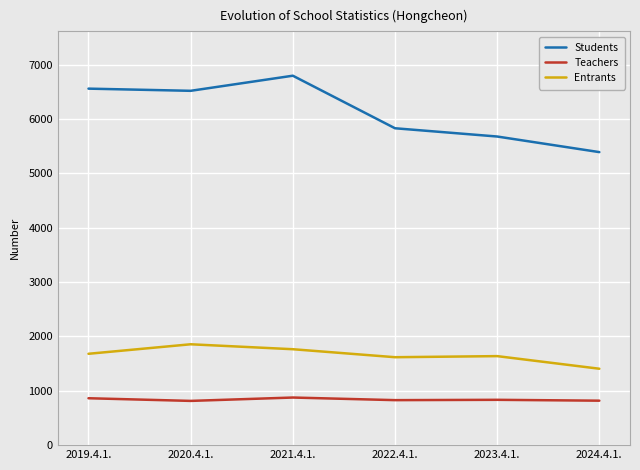

True or false: Students and Entrants cross at least once.

False